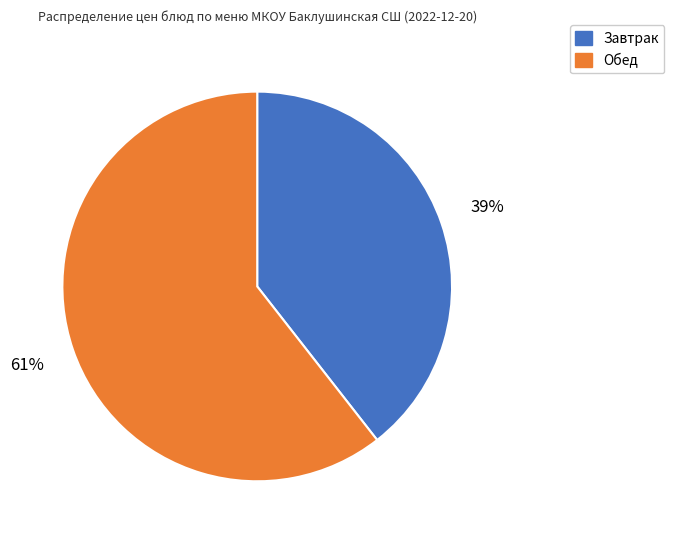

Is there a majority slice in this chart?

Yes